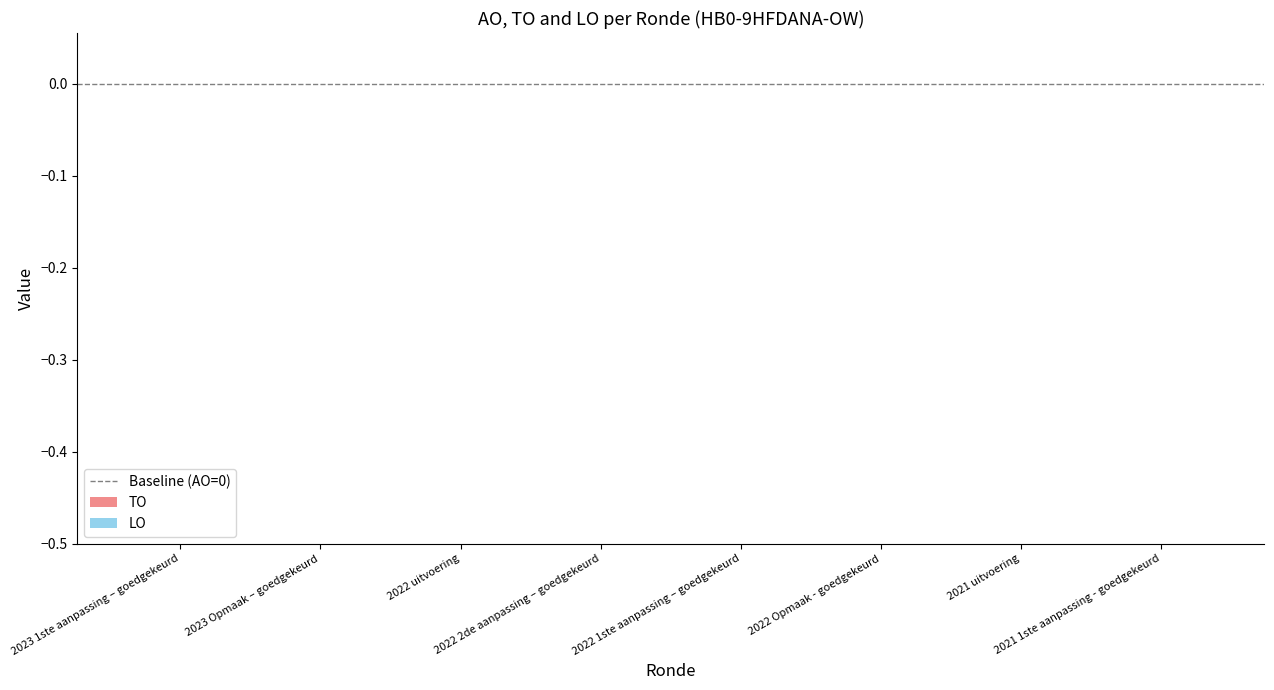

Which series has the largest total across all categories?

AO